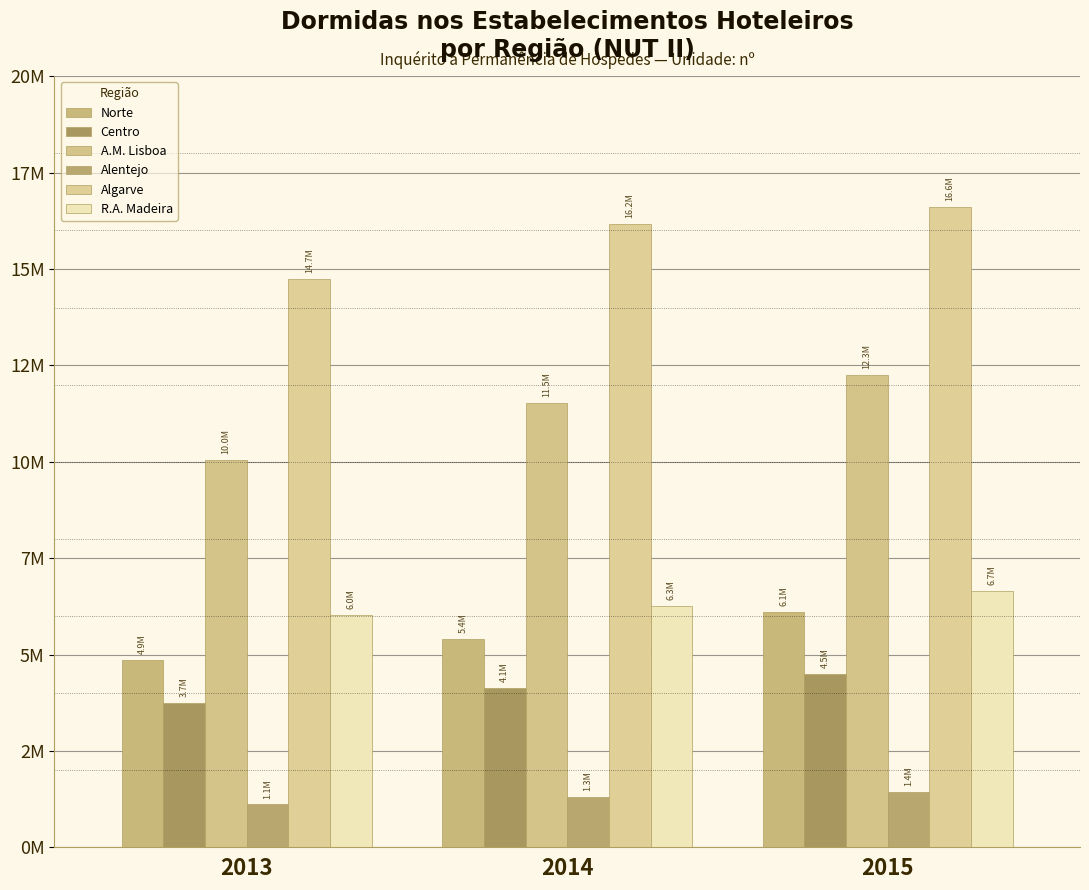

Reading left to right, what are all the values shown in this chart?

Norte: 2013=4865579	2014=5398996	2015=6103053
Centro: 2013=3735463	2014=4140041	2015=4504713
A.M. Lisboa: 2013=10040808	2014=11527482	2015=12263192
Alentejo: 2013=1113427	2014=1297609	2015=1430204
Algarve: 2013=14741969	2014=16177153	2015=16619138
R.A. Madeira: 2013=6018368	2014=6267443	2015=6656160